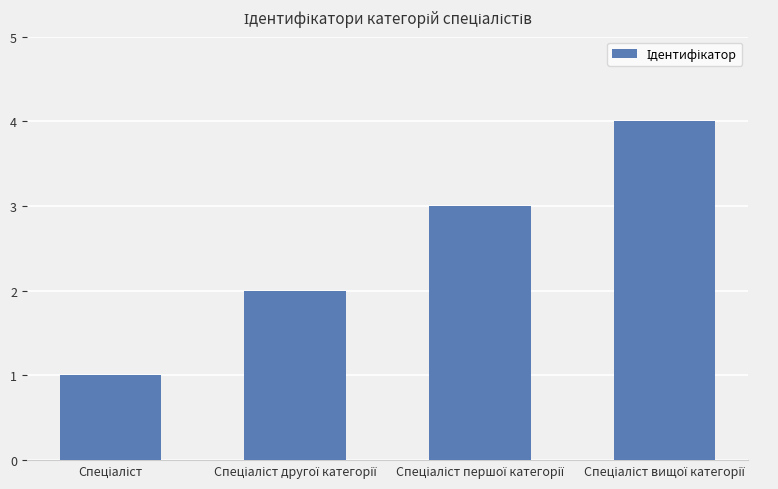

What is the difference between the maximum and minimum values?

3